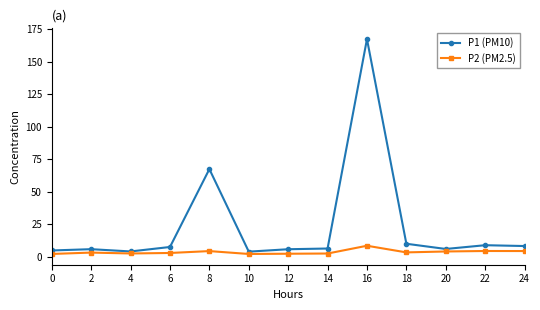

Which series has the widest spread of values?

P1 (PM10)